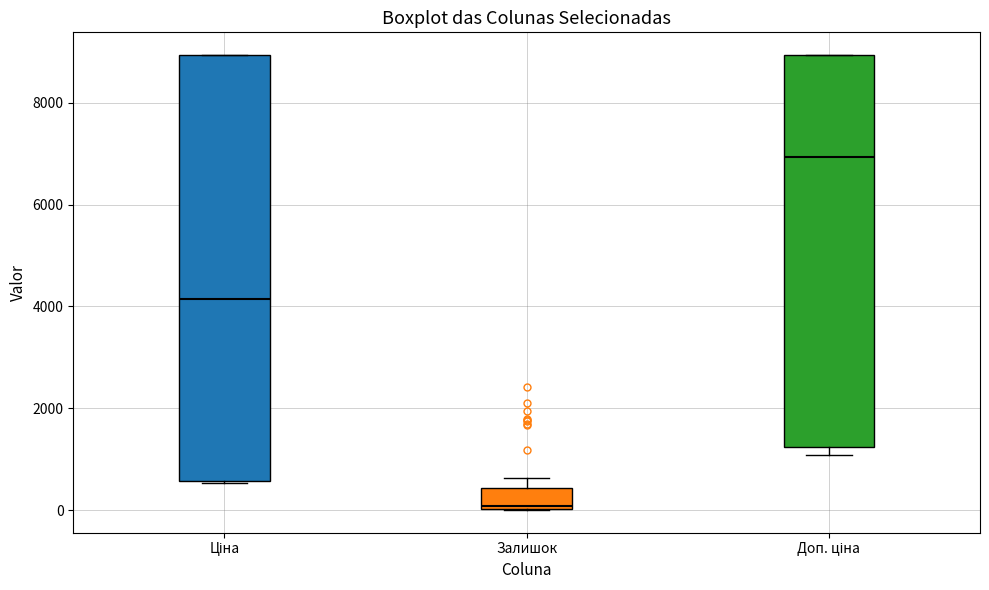

Which box has the lowest median line?

Залишок